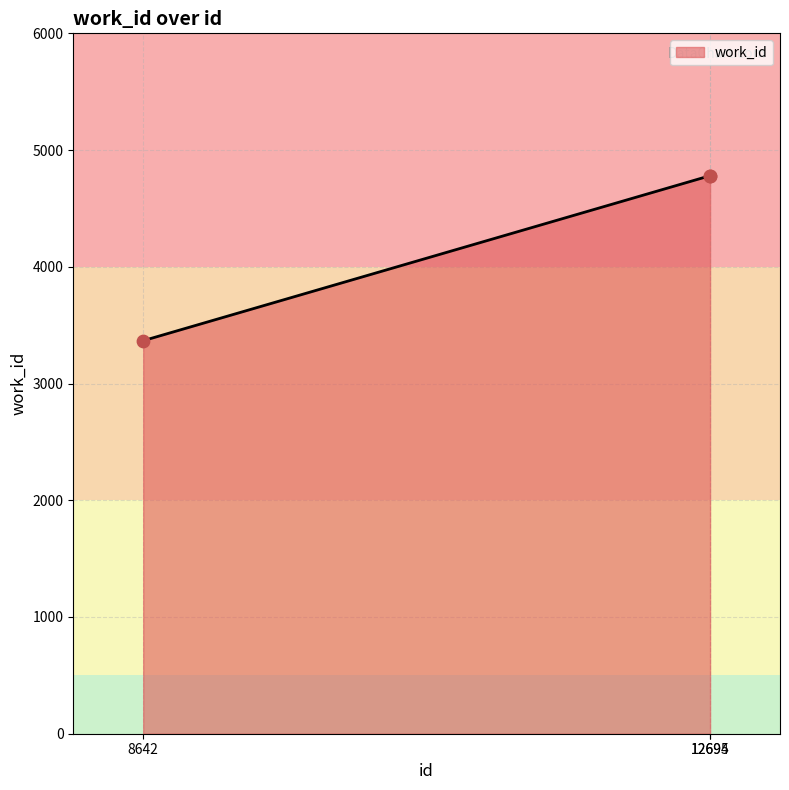

What is the change in value from 8642 to 12695?

+1413